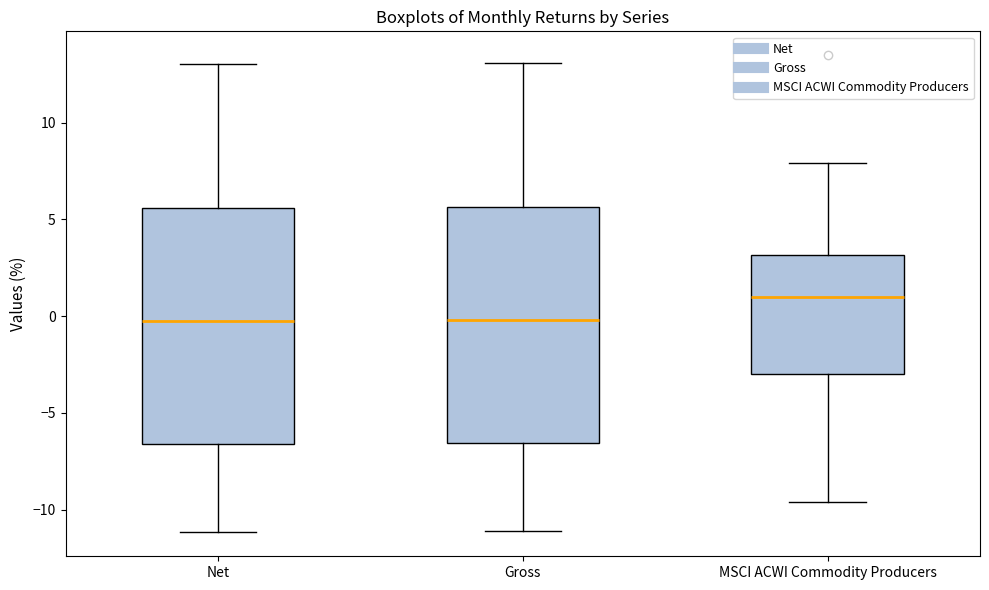

Where does the lower whisker of the box for Net end on the y-axis? The values are not printed on the chart, so give them approximately, as read against the axis.

-11.0